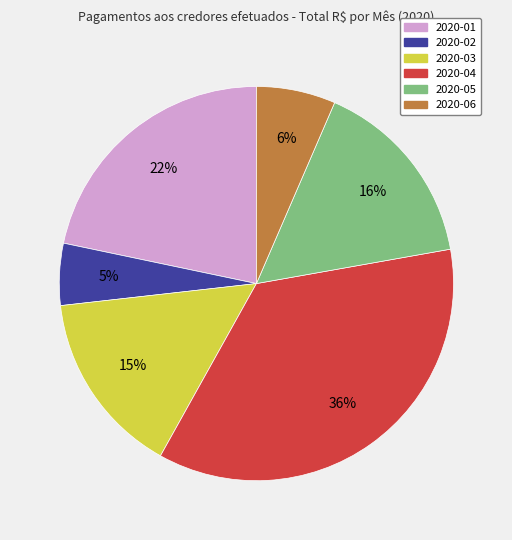

To the nearest percent, what is the difference between the largest and smallest slice percentages?

31%